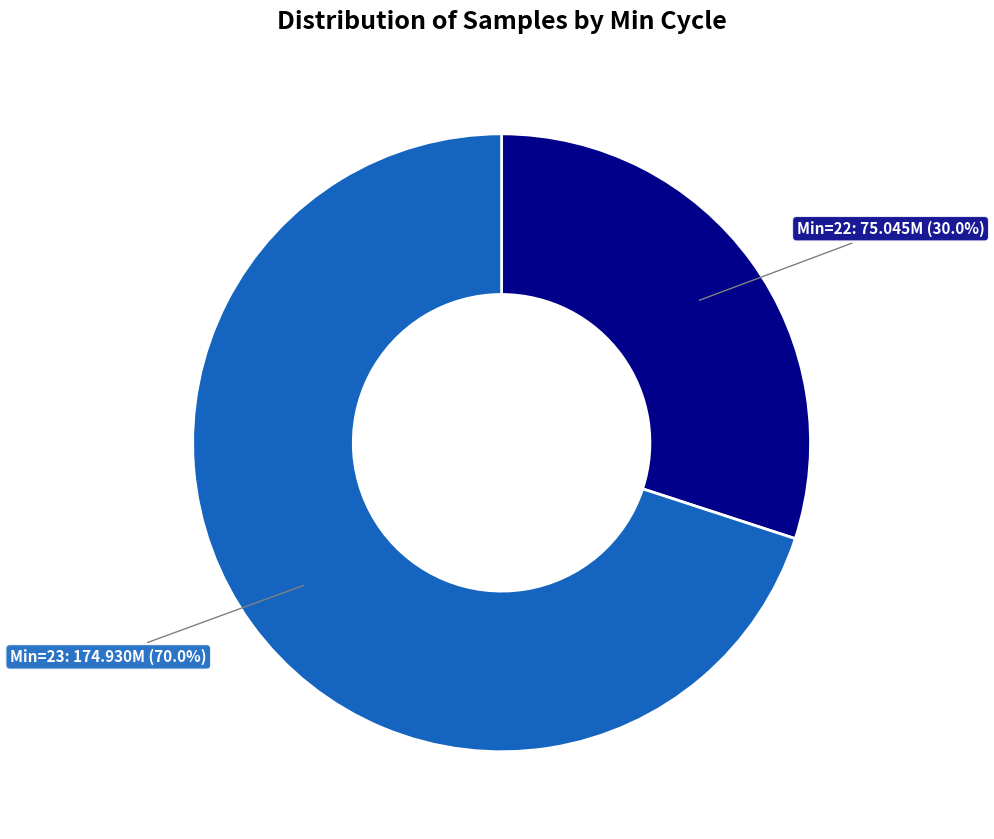

How many slices are in this pie chart?

2